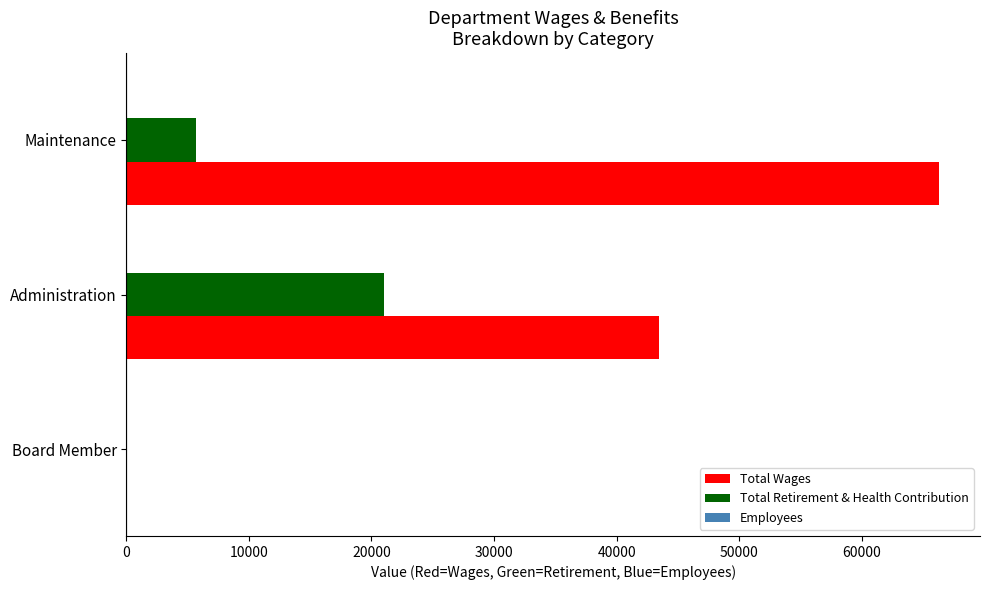

How many Total Wages values are between 0 and 66337?

3